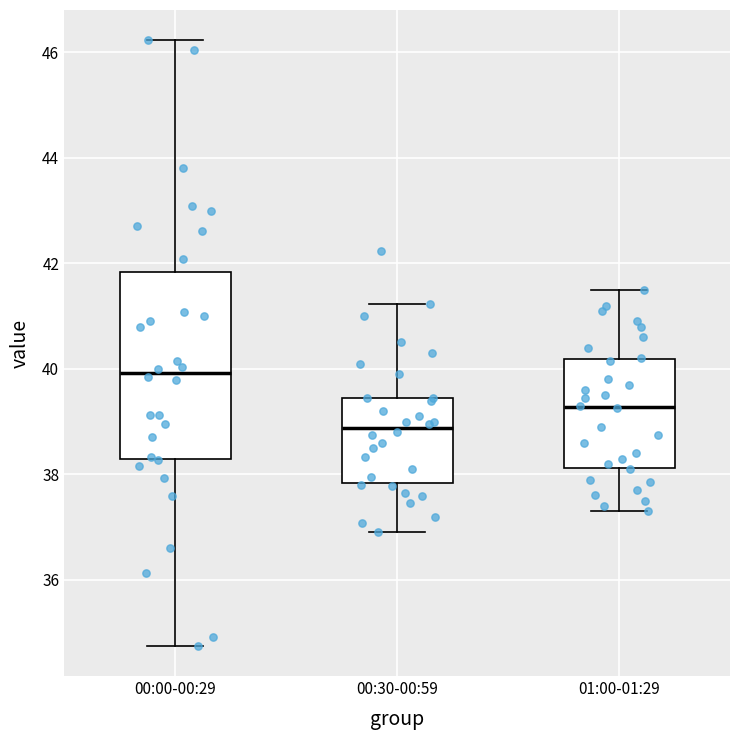

Reading left to right, transcribe this box plot: for each box, give where its median line is, the range the box spans, and where its two whiskers end, as read against the y-axis. The values are not printed on the chart, so give them approximately, as read against the axis.

00:00-00:29: median 40.0, box 38.2 to 41.8, whiskers 34.8 to 46.2
00:30-00:59: median 38.8, box 37.8 to 39.4, whiskers 37.0 to 41.2
01:00-01:29: median 39.2, box 38.2 to 40.2, whiskers 37.4 to 41.6